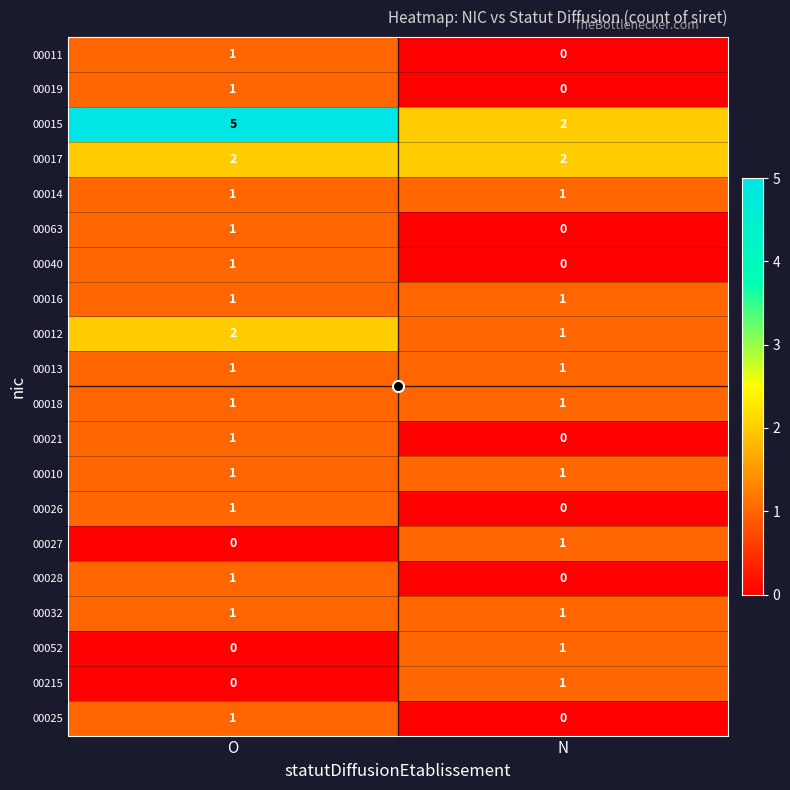

True or false: 00010 has a value of 2 at O.

False